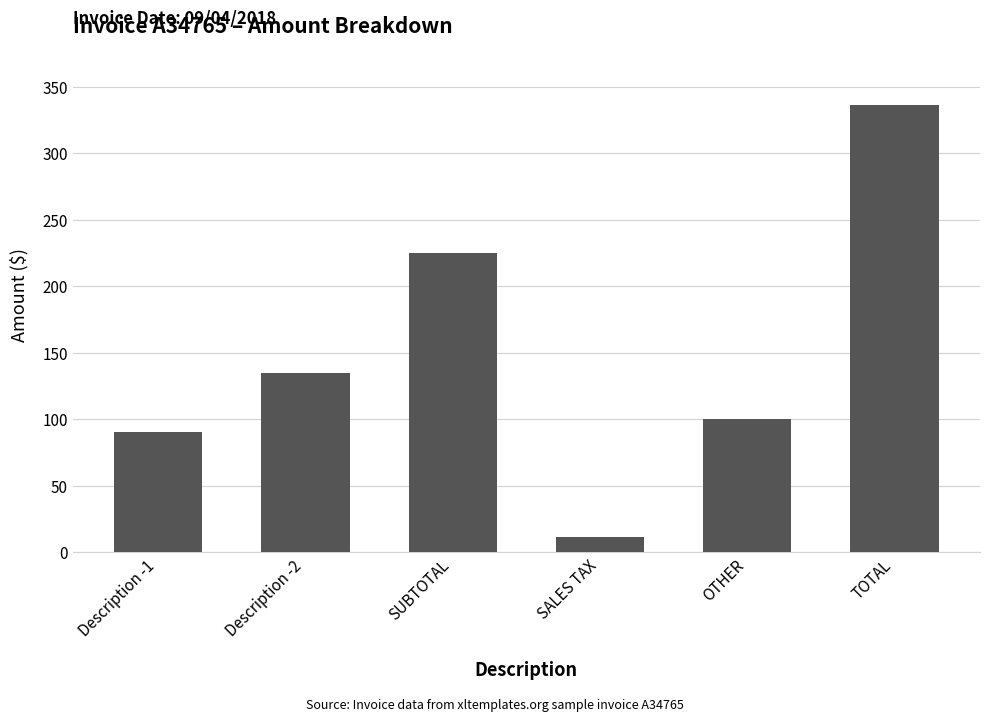

What is the sum of the values at OTHER and Description -2?

235.0